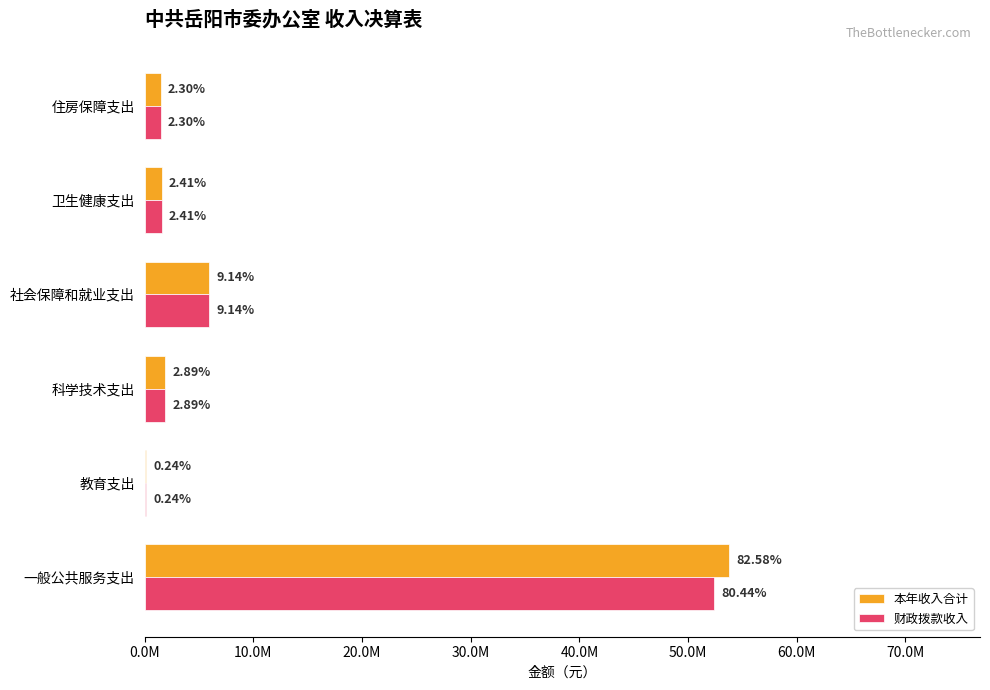

Which series has the largest total across all categories?

本年收入合计